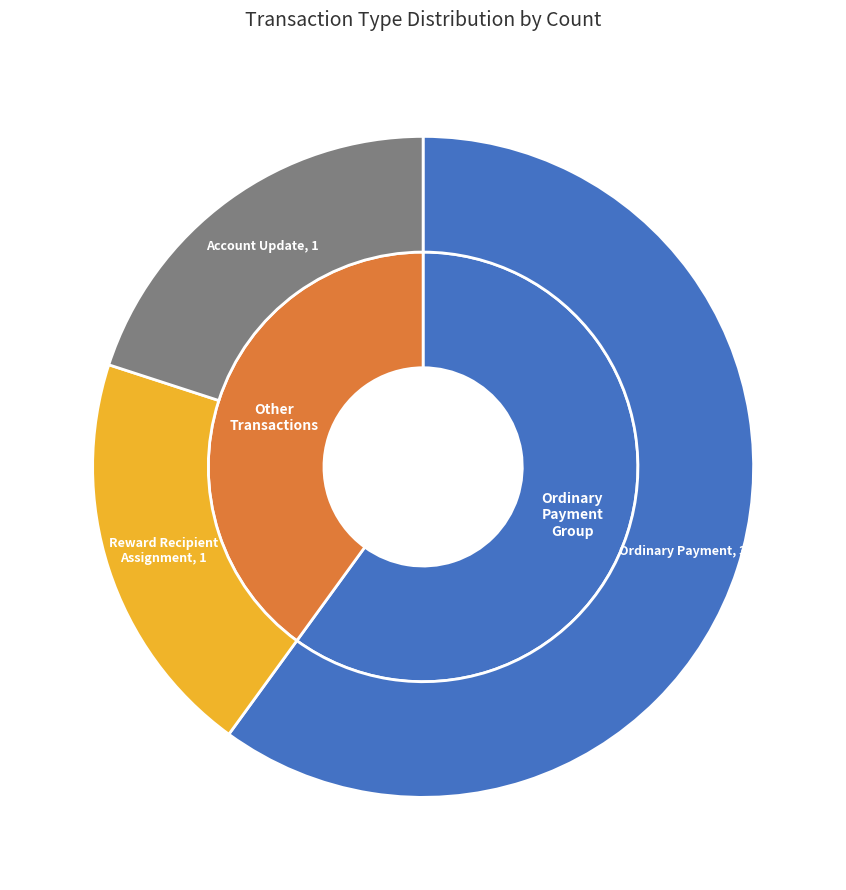

To the nearest percent, what percentage of the pie is Ordinary Payment?

60%